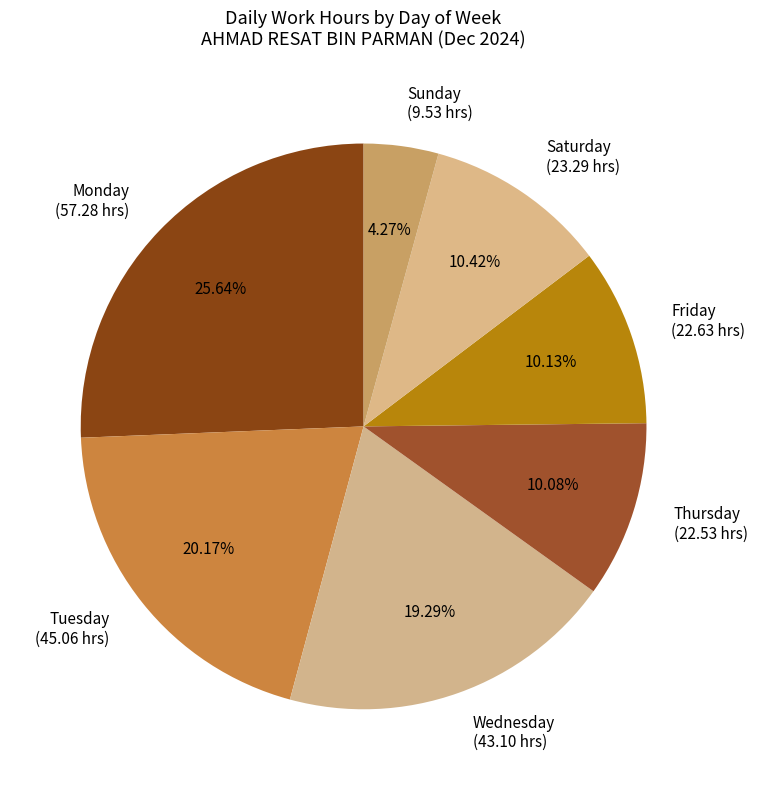

Is the sum of Thursday (22.53 hrs) and Monday (57.28 hrs) greater than half?

No